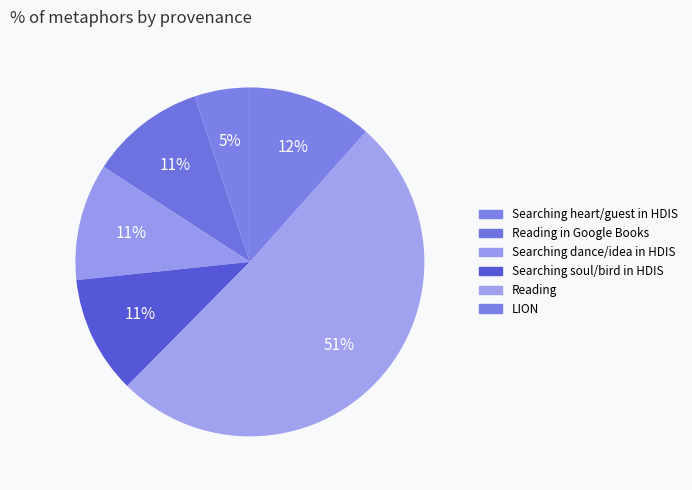

Count the number of slices in the pie.

6